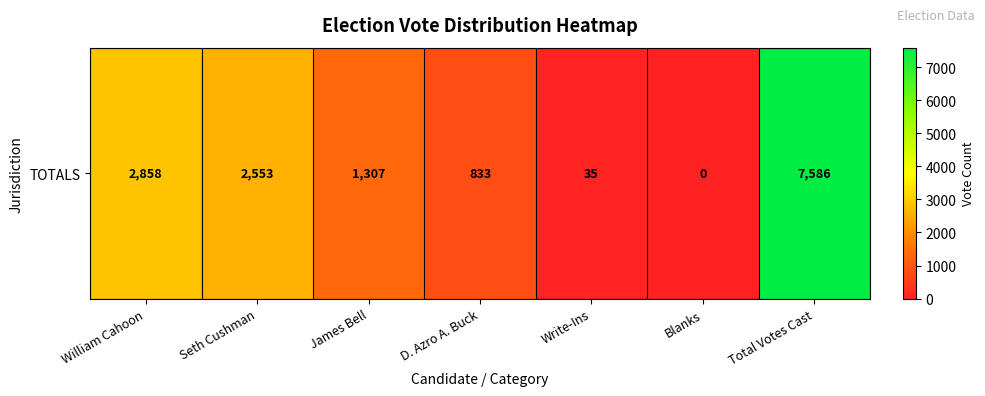

Where does the data first go above 1307?

William Cahoon